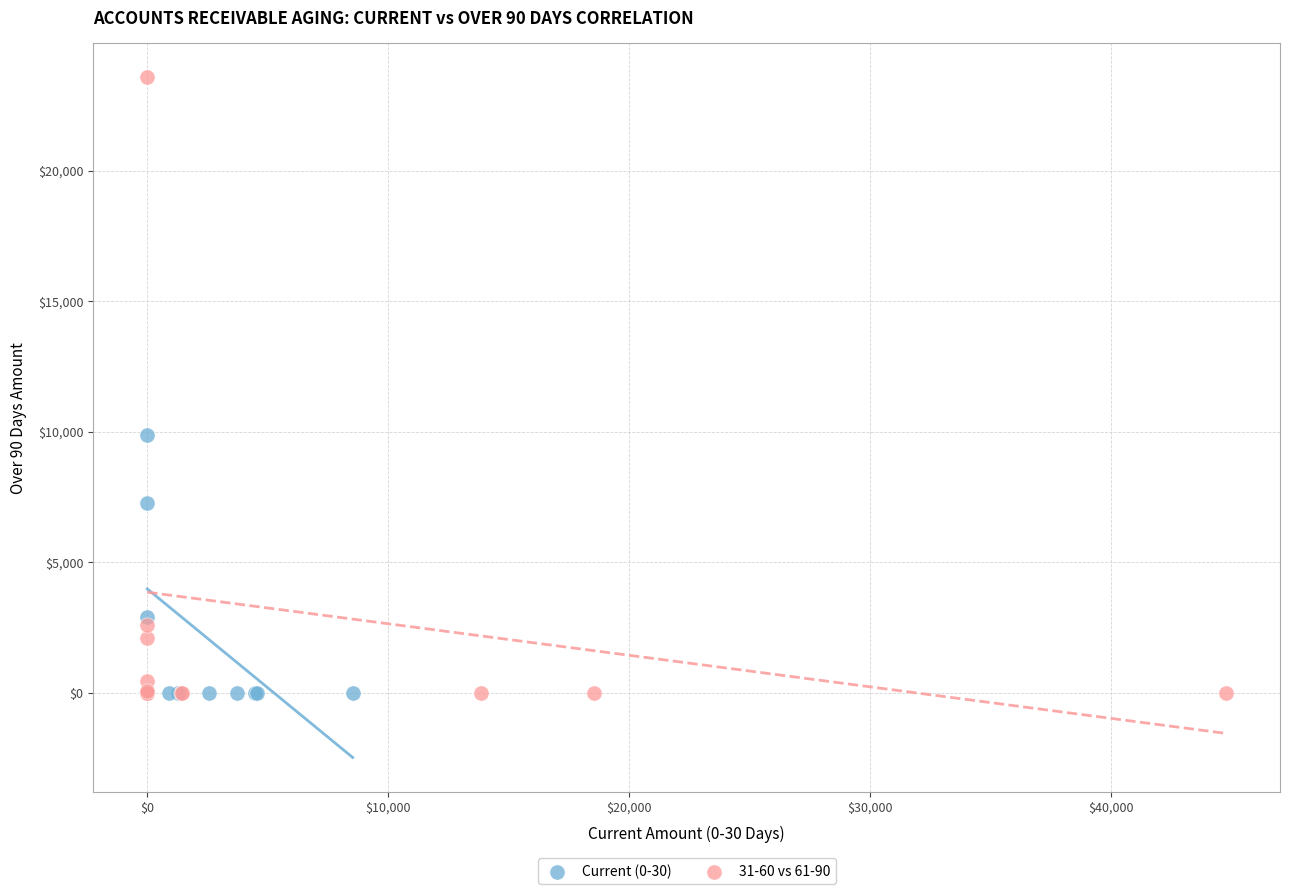

Which series has the largest Y range (max minus min)?

31-60 vs 61-90